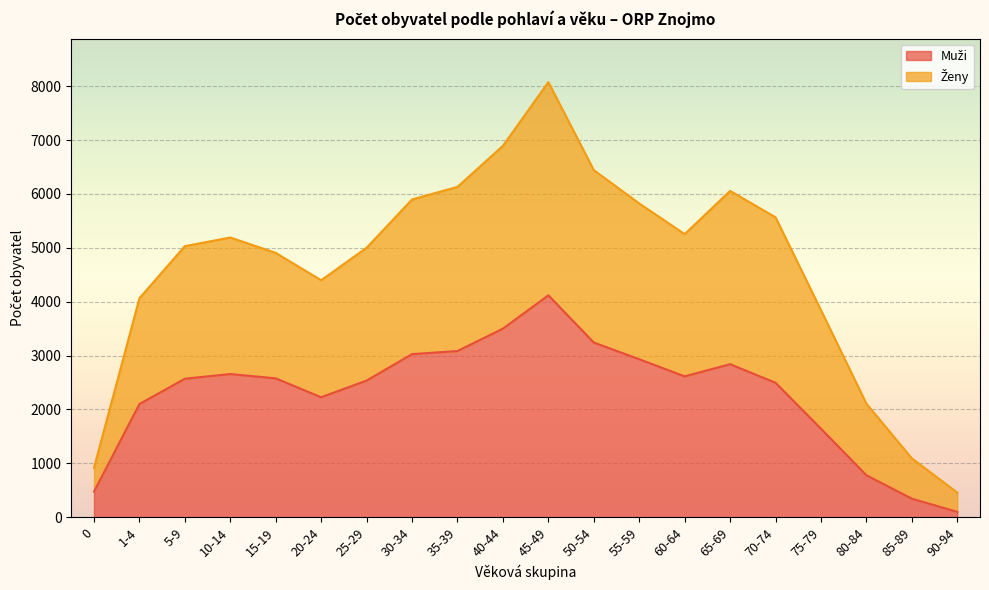

At which category is the sum across all series the highest?

45-49